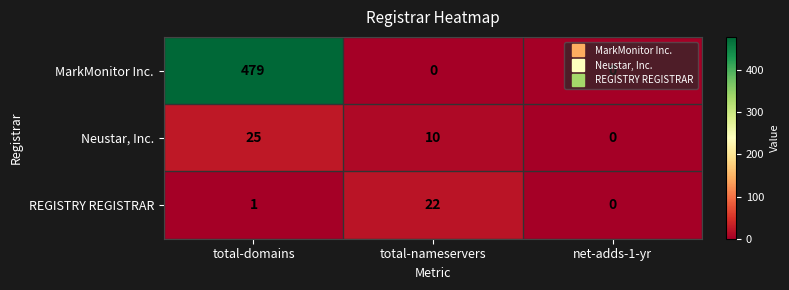

How many Neustar, Inc. values are between 0 and 25?

3